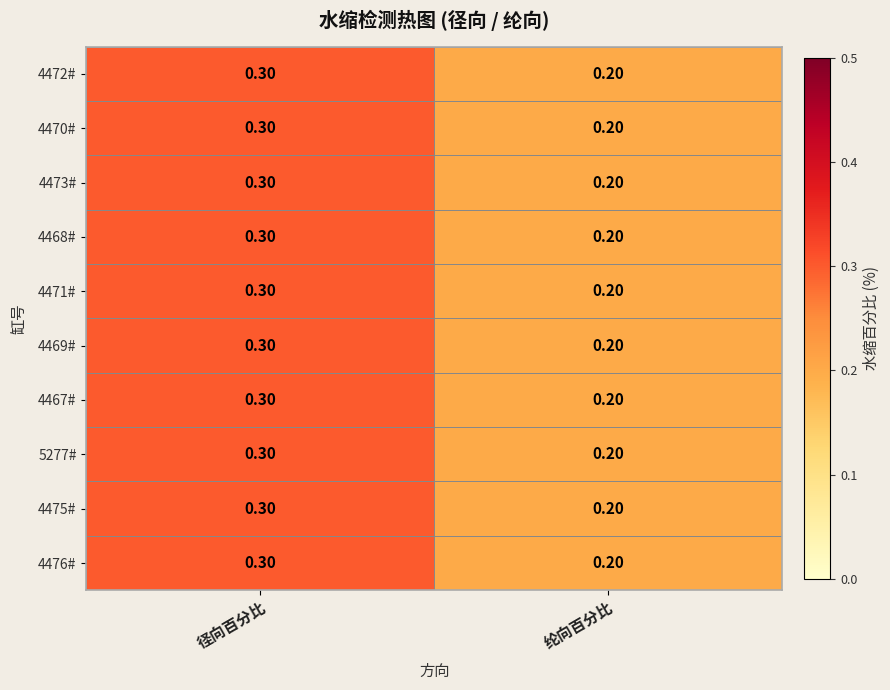

What is the sum of the 5277# values at 纶向百分比 and 径向百分比?

0.5